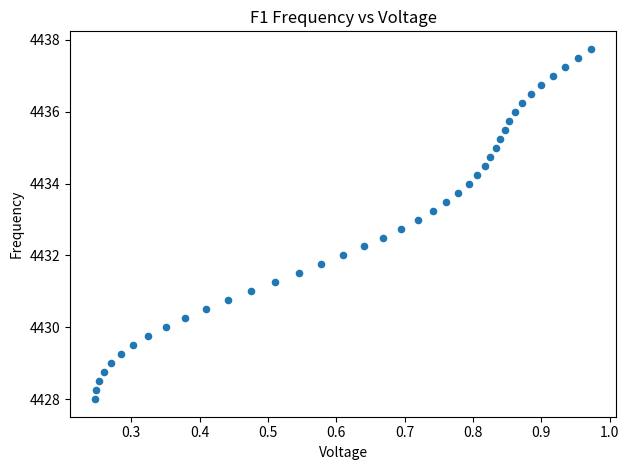

What is the range of X values (max minus min)?

0.7